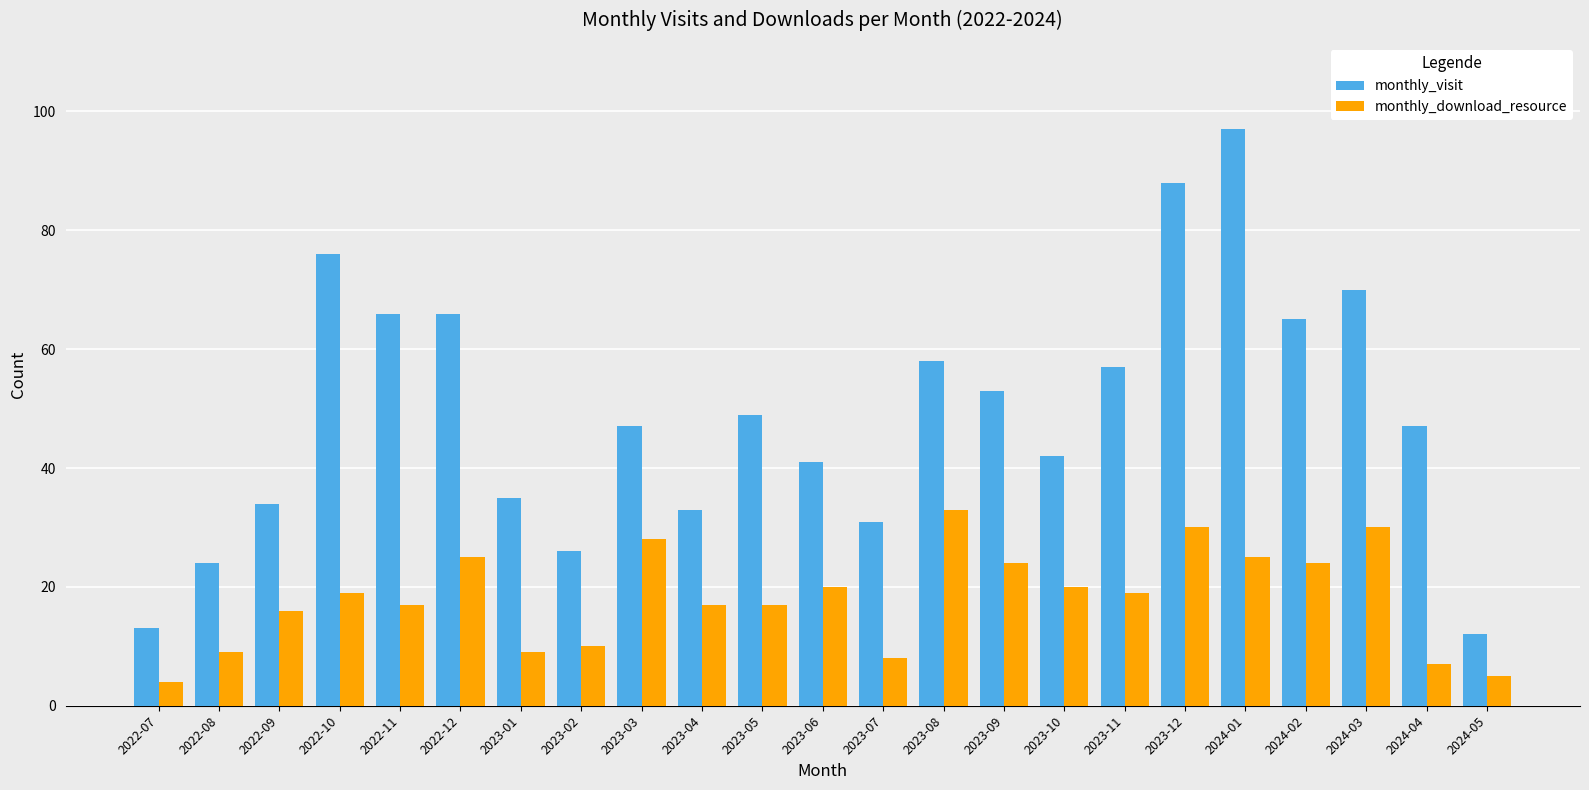

Count the number of categories in the chart.

23